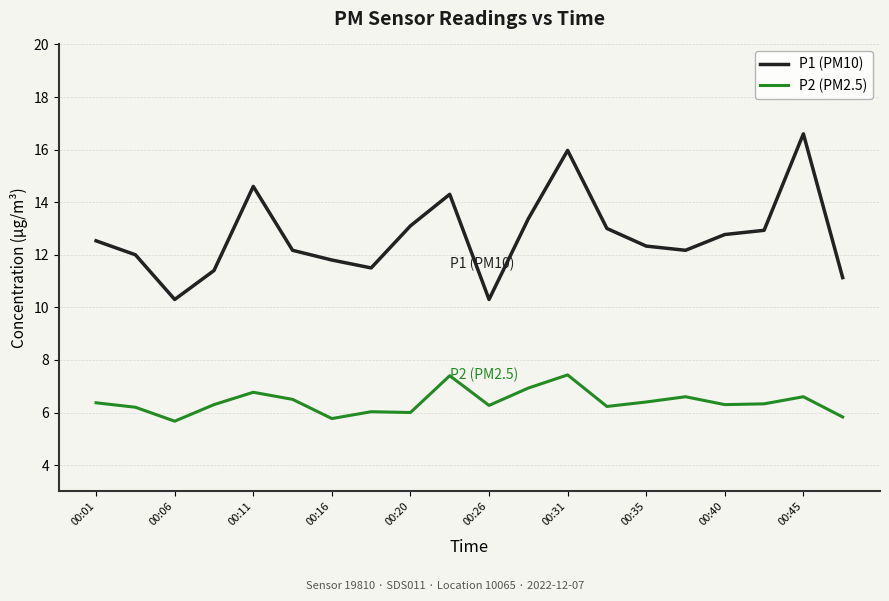

Which series has the largest total across all categories?

P1 (PM10)